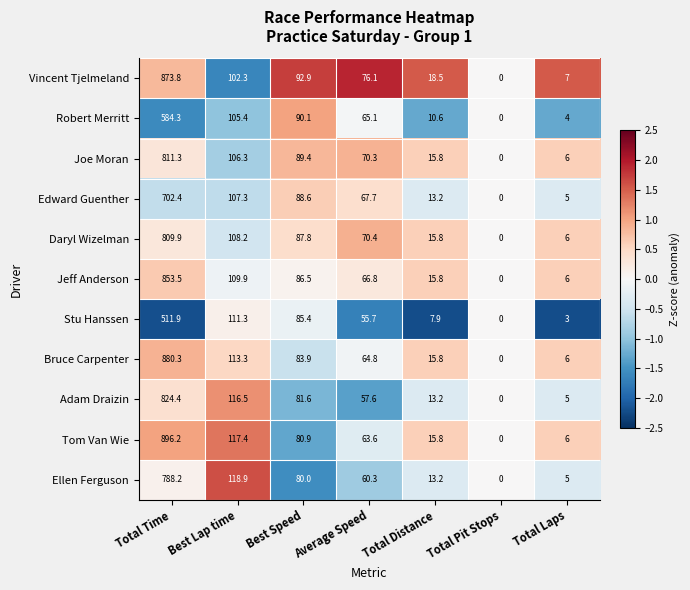

What is the highest value of the Stu Hanssen series?

511.9